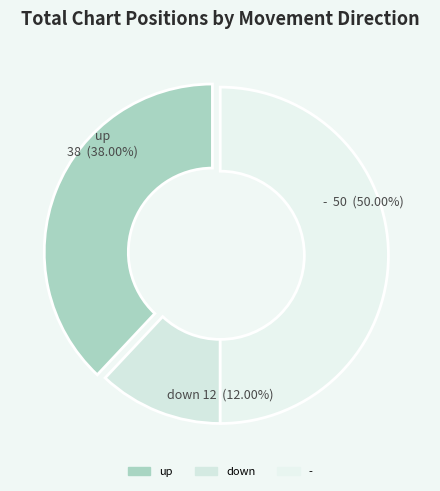

What is the ratio of the value at up to the value at -?

0.8